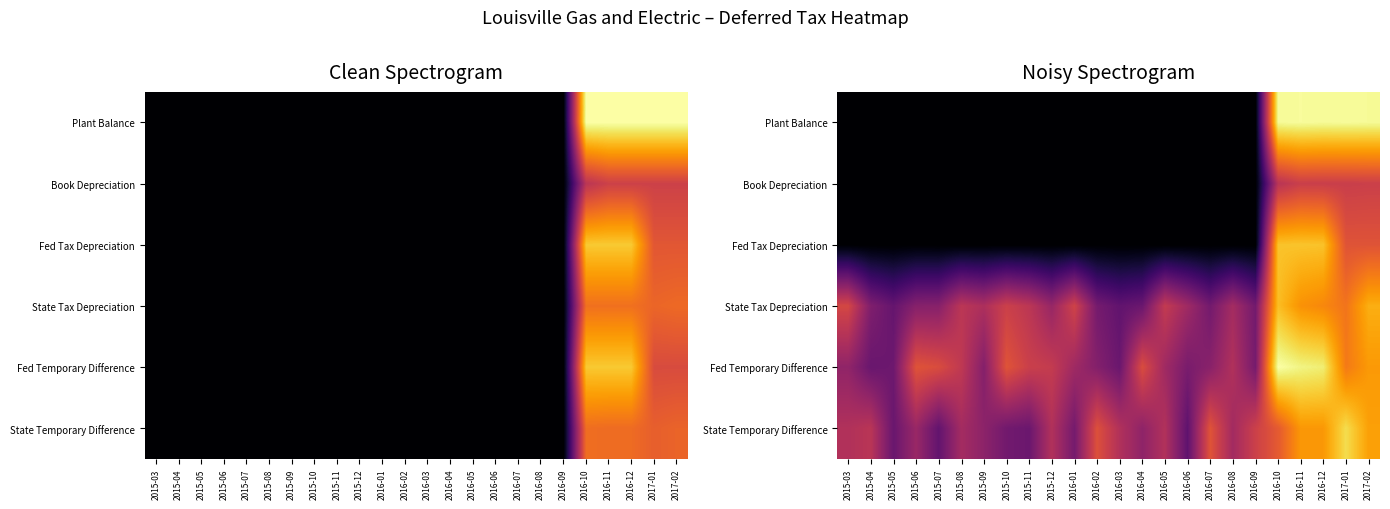

Which category has the highest value in the State Temporary Difference series?

2017-01